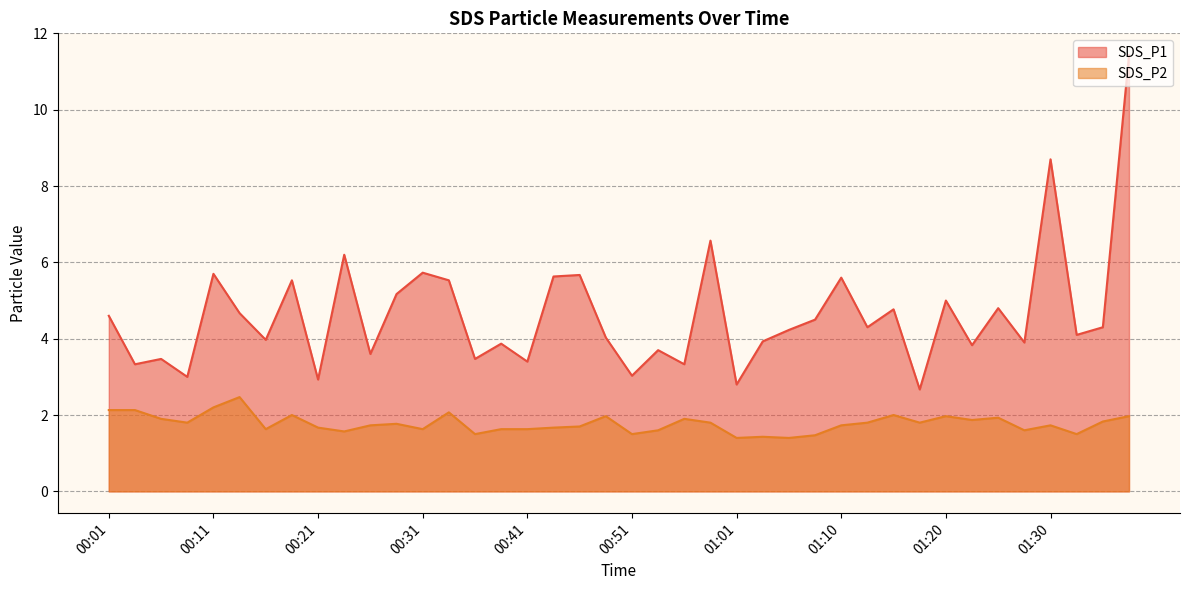

At which label does SDS_P1 reach its peak?

01:38